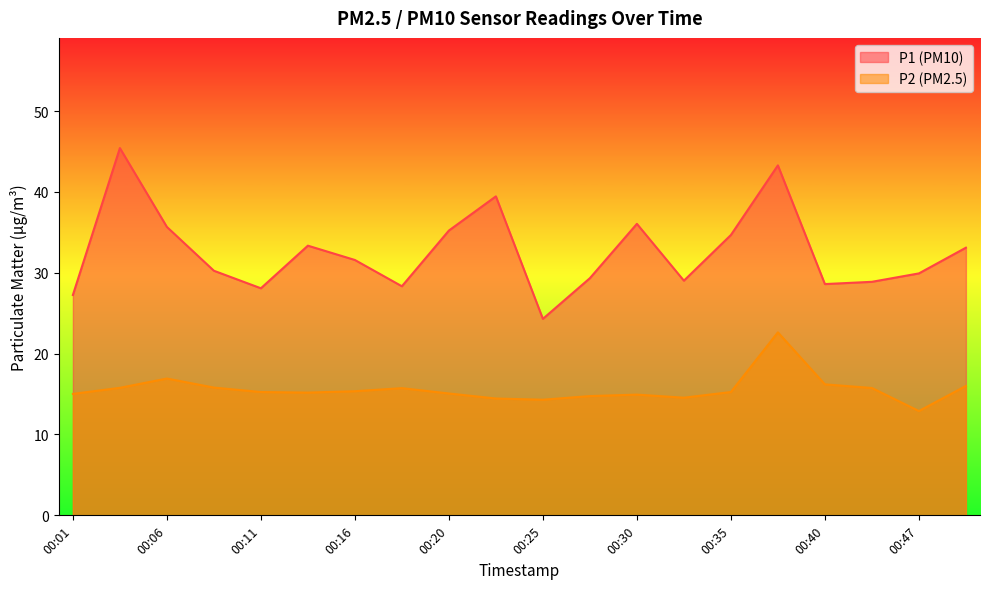

What are all the series names shown in the legend?

P1 (PM10), P2 (PM2.5)